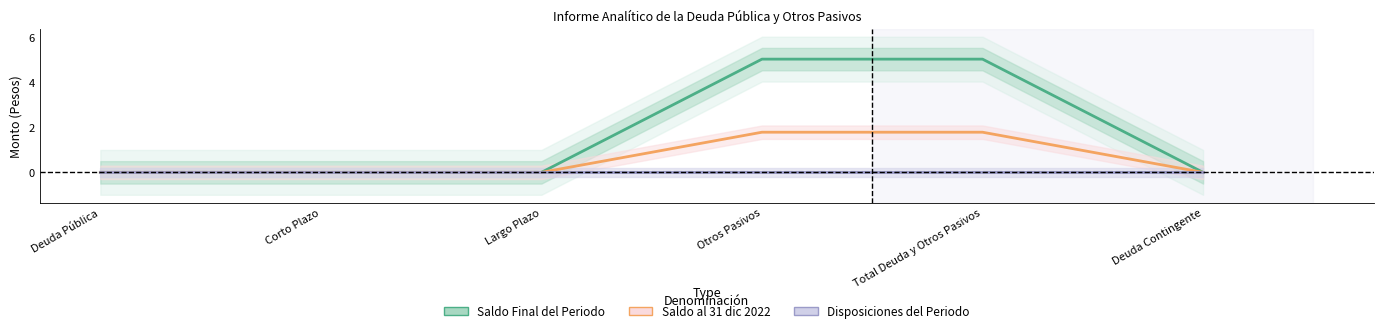

List the labels in order of Saldo Final del Periodo value, smallest first.

Deuda Pública, Corto Plazo, Largo Plazo, Deuda Contingente, Otros Pasivos, Total Deuda y Otros Pasivos